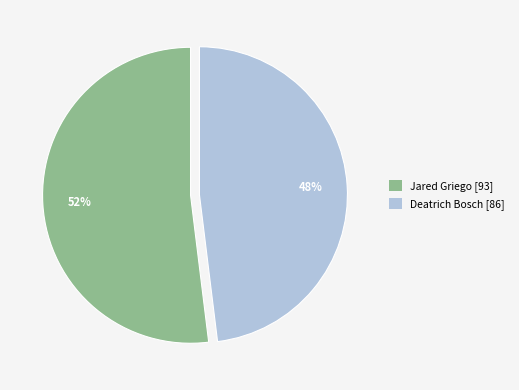

What is the largest slice in the pie chart?

Jared Griego